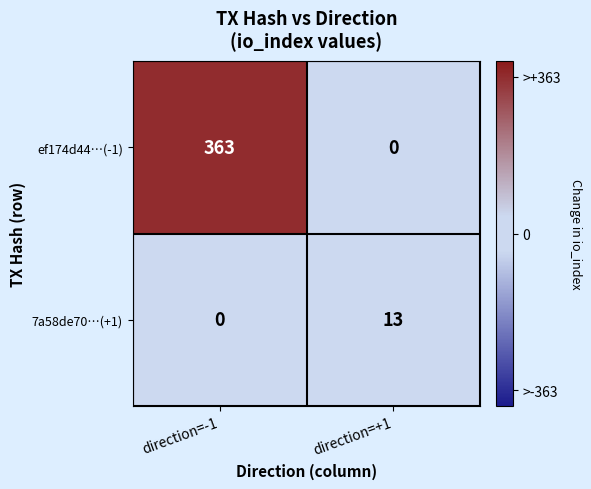

What is the difference between the maximum and minimum values in the 7a58de70…(+1) series?

13